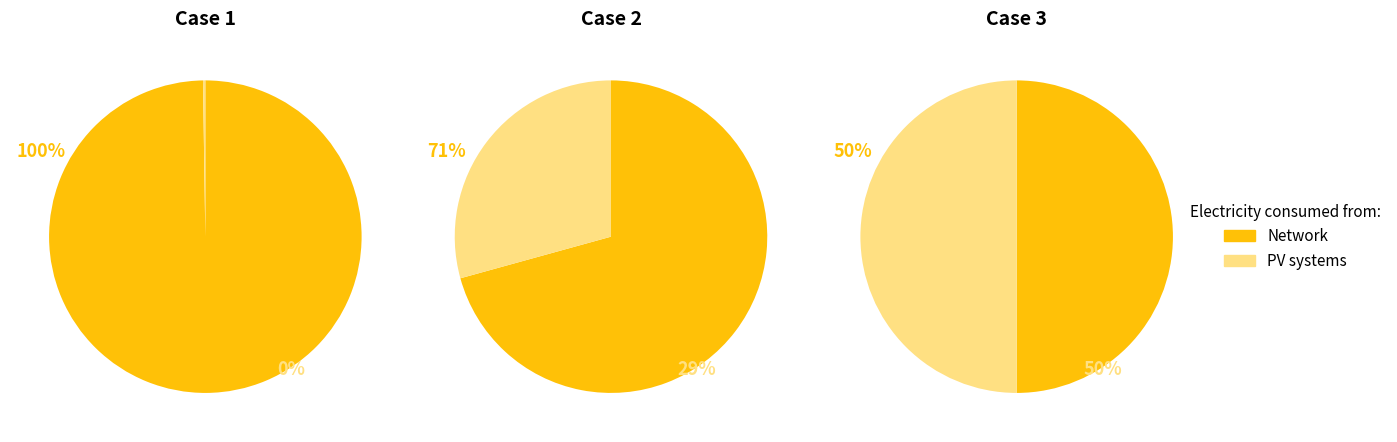

What portion of the pie excludes 1?

100.0%